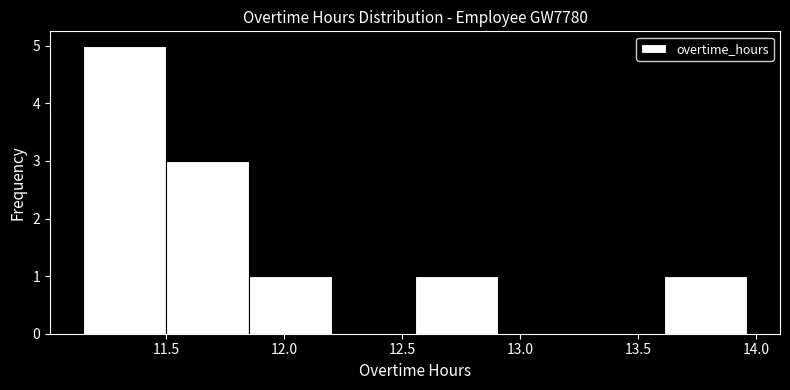

Reading left to right, list every bar in this chart as the range it spans on the x-axis followed by its height. Neither the bar edges nor the heights are printed on the chart, so give them approximately, as read against the axes.

11.15 to 11.50: 5
11.50 to 11.85: 3
11.85 to 12.20: 1
12.20 to 12.55: 0
12.55 to 12.90: 1
12.90 to 13.25: 0
13.25 to 13.60: 0
13.60 to 13.95: 1